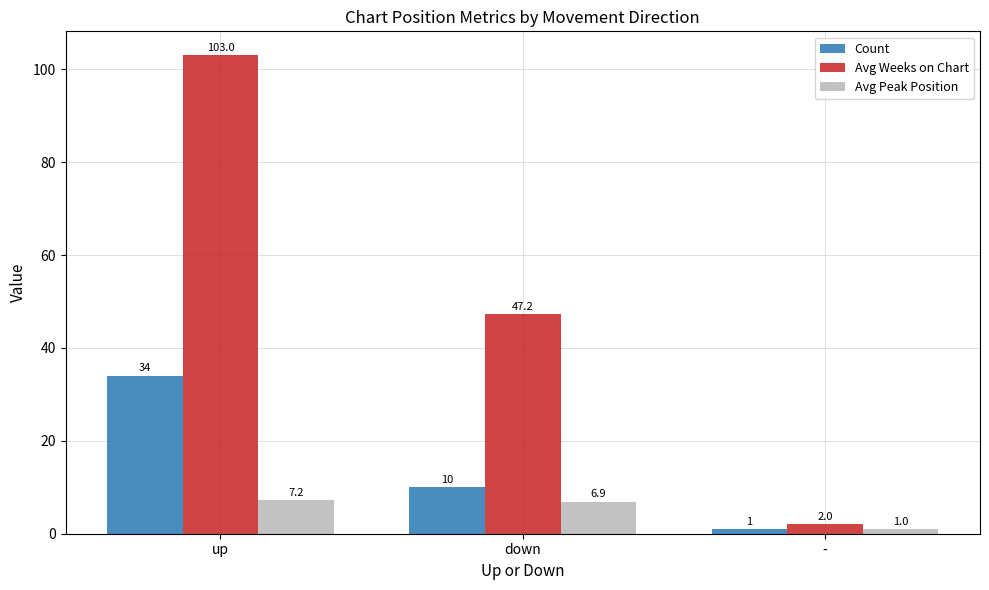

Reading left to right, transcribe all the data shown in this chart.

Count: 34.0	10.0	1.0
Avg Weeks on Chart: 103.0	47.2	2.0
Avg Peak Position: 7.2	6.9	1.0